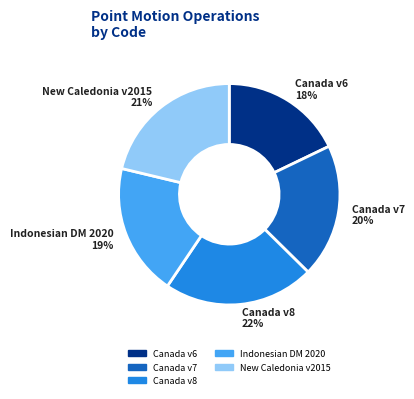

Which has a higher value, Canada v8 or Canada v7?

Canada v8